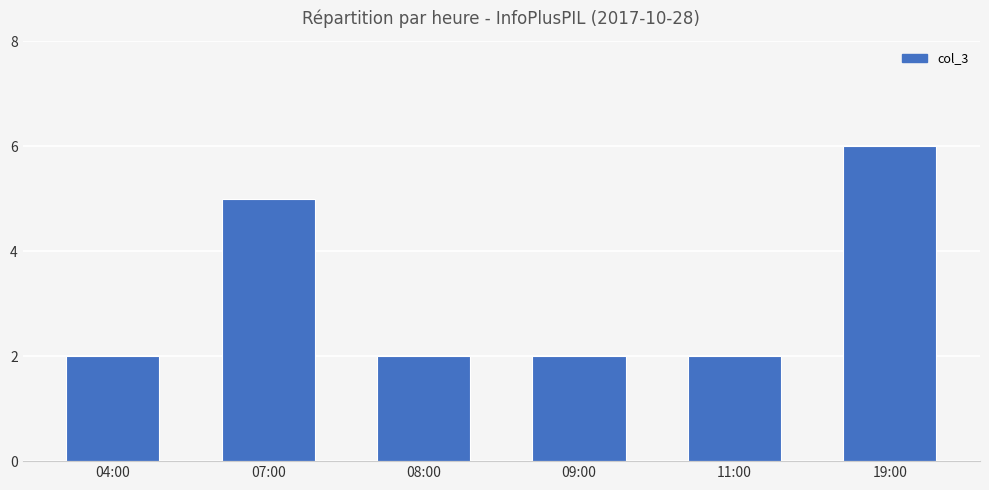

What is the maximum value shown in the chart?

6